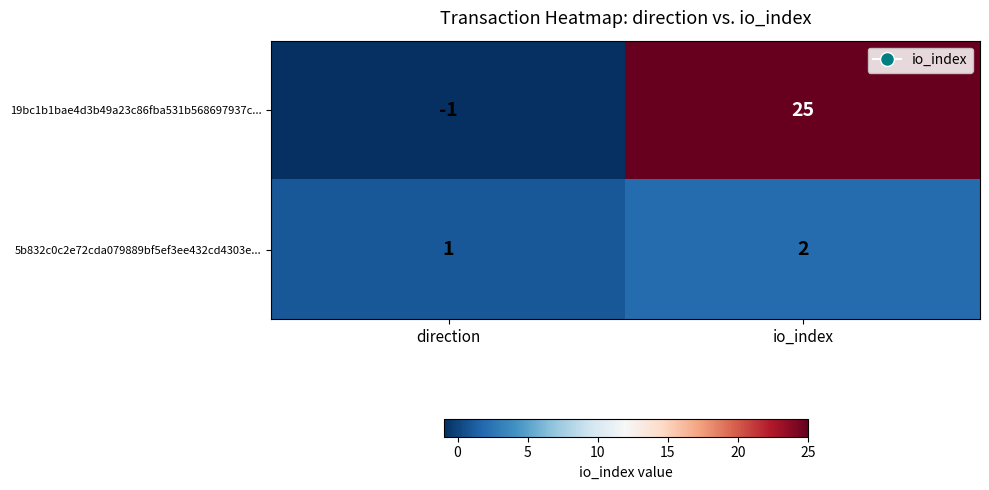

Which label corresponds to the largest value in the chart?

io_index